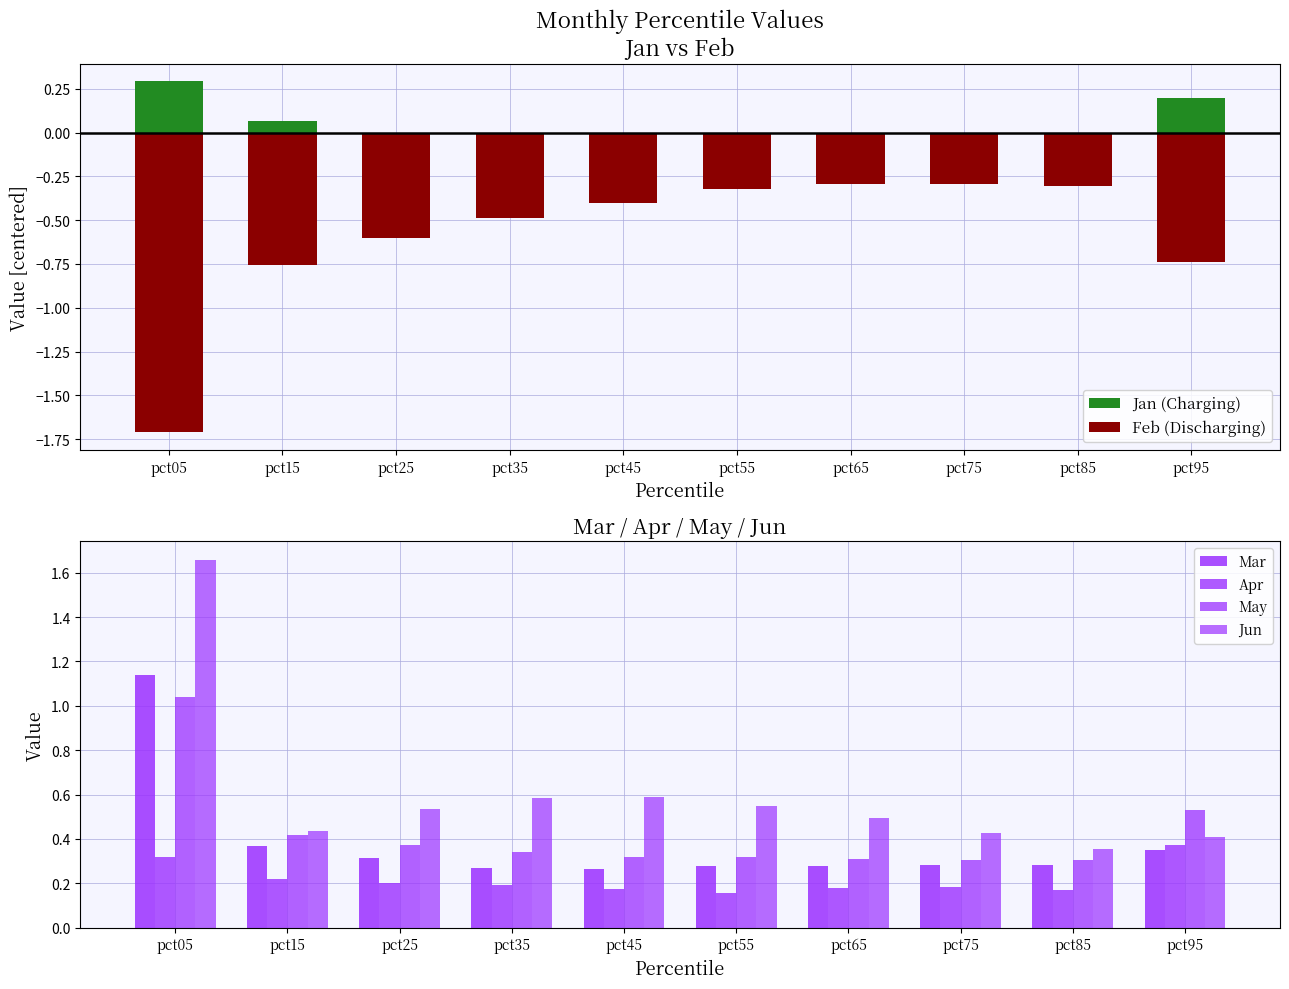

How many bars are there in total?

60